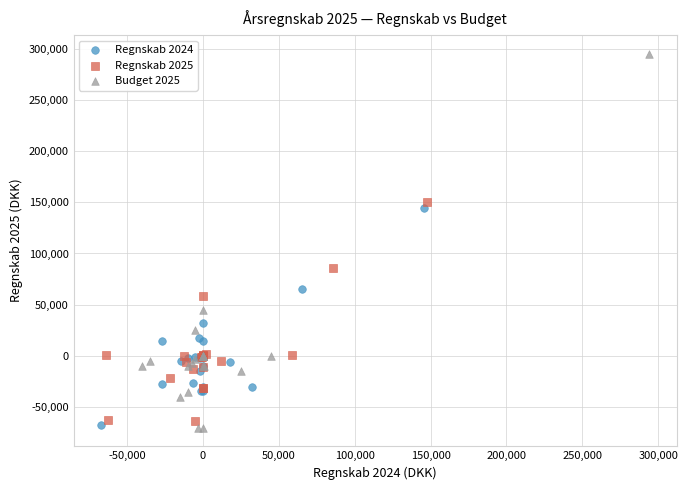

What are all the series names shown in the legend?

Regnskab 2024, Regnskab 2025, Budget 2025